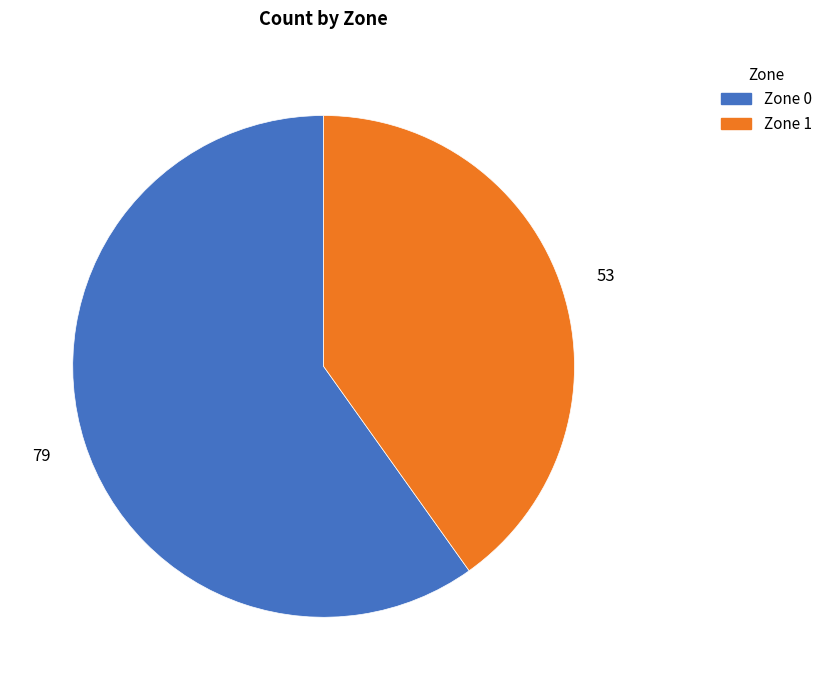

Count the number of slices in the pie.

2